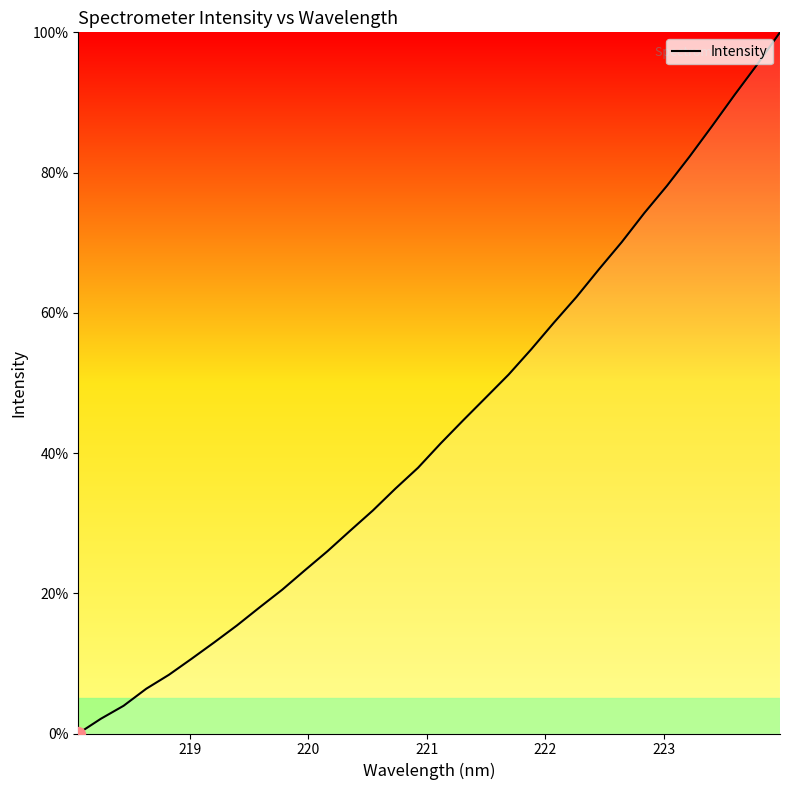

Reading left to right, transcribe all the data shown in this chart.

0.0	2.1	4.0	6.4	8.4	10.7	13.0	15.4	18.0	20.5	23.3	26.0	28.9	31.8	34.9	37.9	41.4	44.7	47.9	51.2	54.8	58.6	62.3	66.2	70.1	74.2	78.1	82.3	86.6	91.1	95.4	100.0